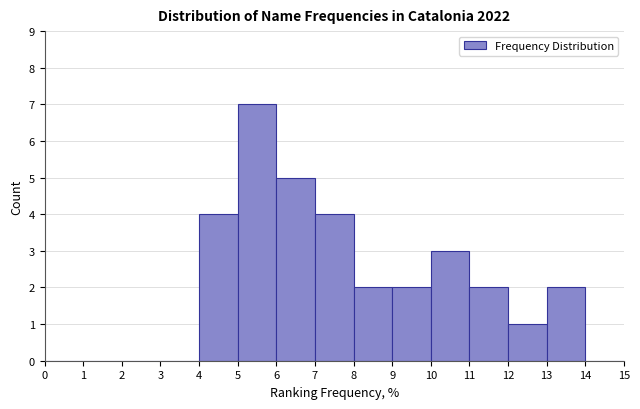

Reading left to right, transcribe this chart: for each bar, give the range it covers on the x-axis and its height. The values are not printed on the chart, so give them approximately, as read against the axis.

0 to 1: 0
1 to 2: 0
2 to 3: 0
3 to 4: 0
4 to 5: 4
5 to 6: 7
6 to 7: 5
7 to 8: 4
8 to 9: 2
9 to 10: 2
10 to 11: 3
11 to 12: 2
12 to 13: 1
13 to 14: 2
14 to 15: 0